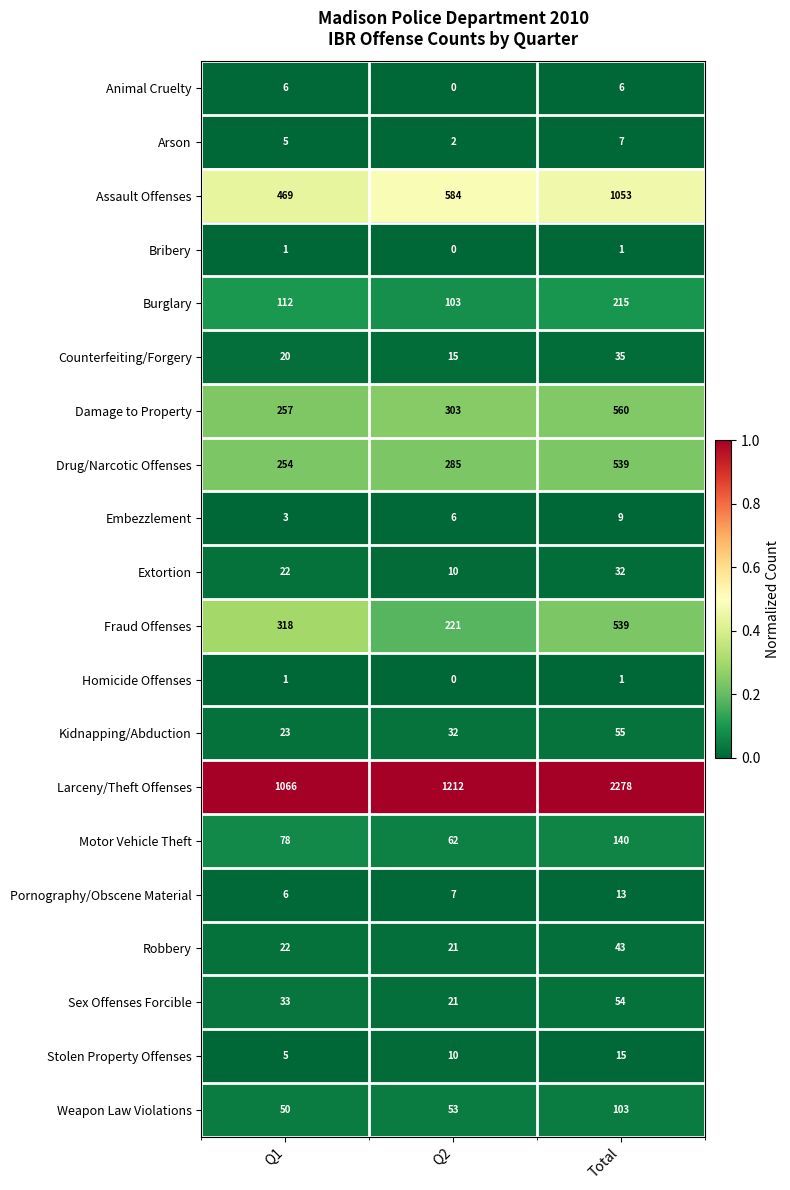

What is the difference between the maximum and minimum values in the Larceny/Theft Offenses series?

1212